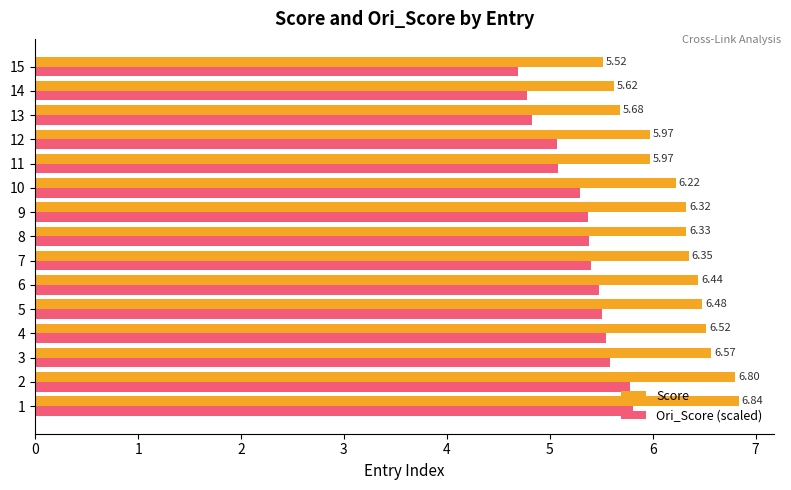

Which series has the largest range (max minus min)?

Score